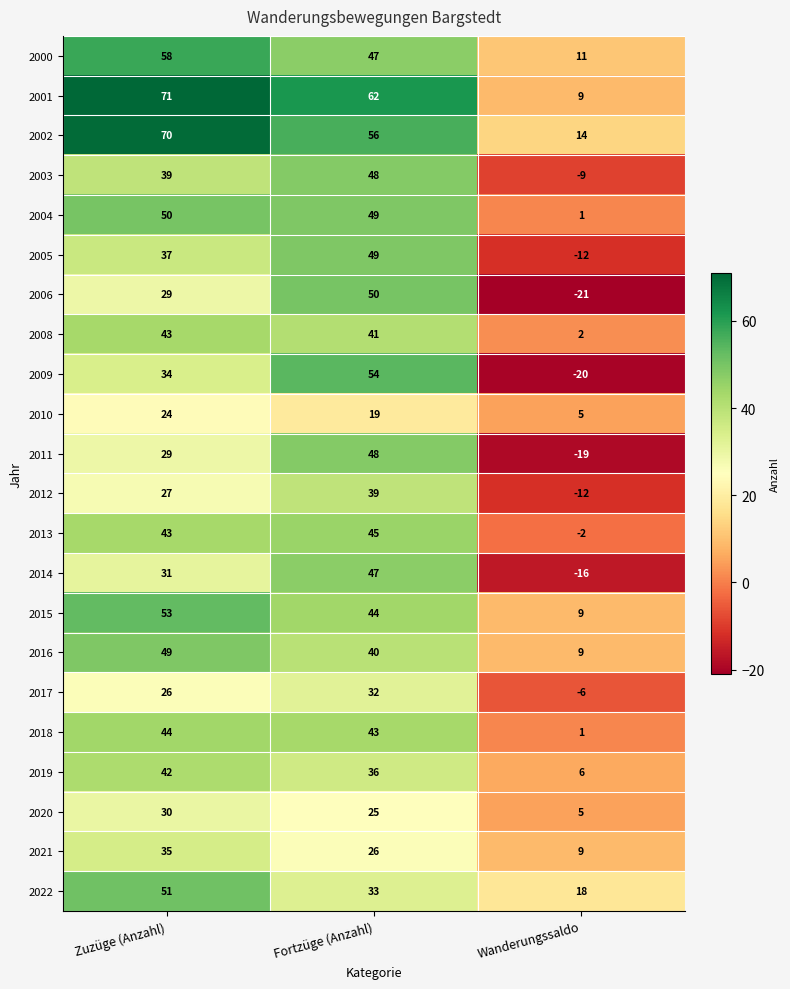

How many 2002 values are between 14 and 70?

3